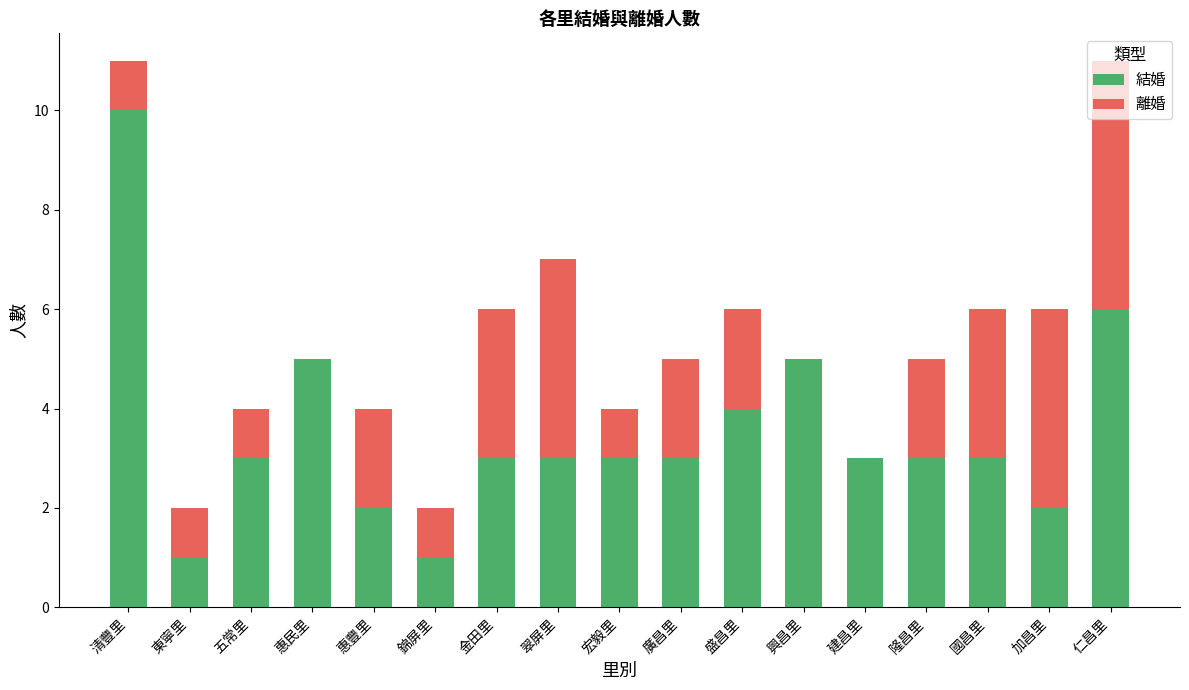

Is it true that 結婚 equals 4 at 盛昌里?

True